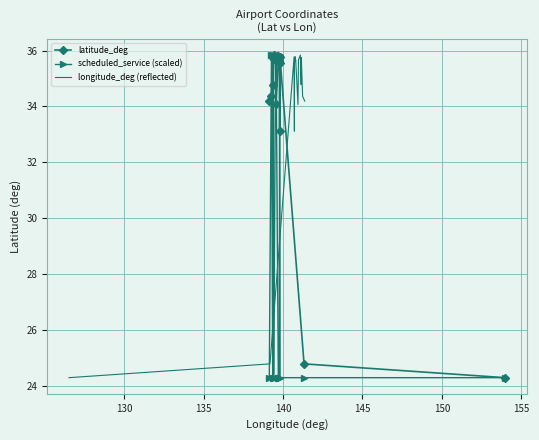

True or false: latitude_deg has more than 1 points higher than both neighbors.

True